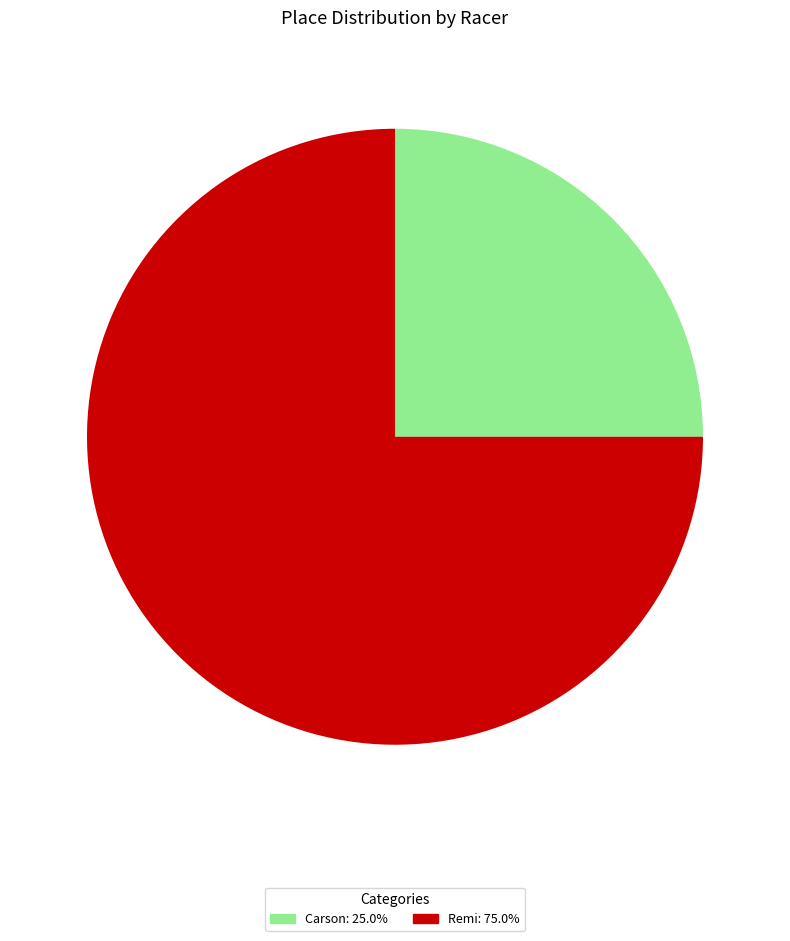

Is it true that Carson is 25% of the pie?

True